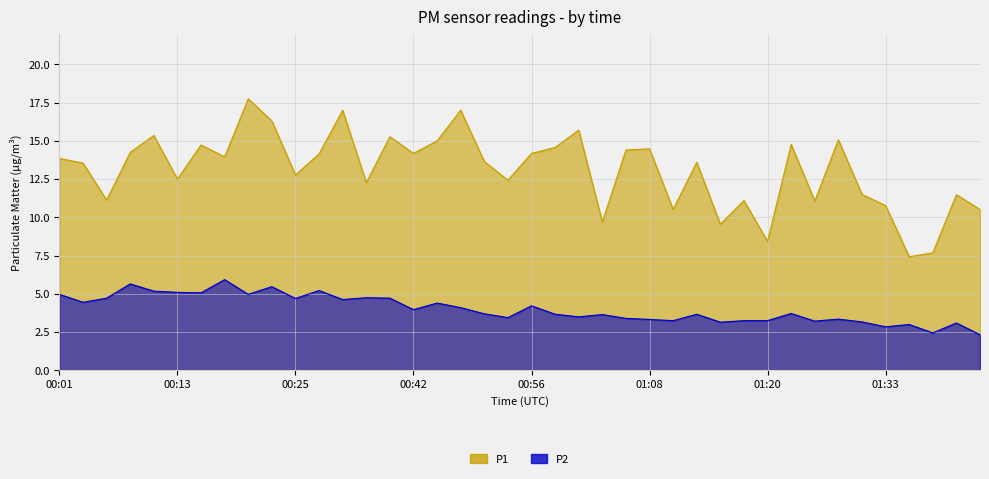

At which label is P1 closest to 12?

00:32